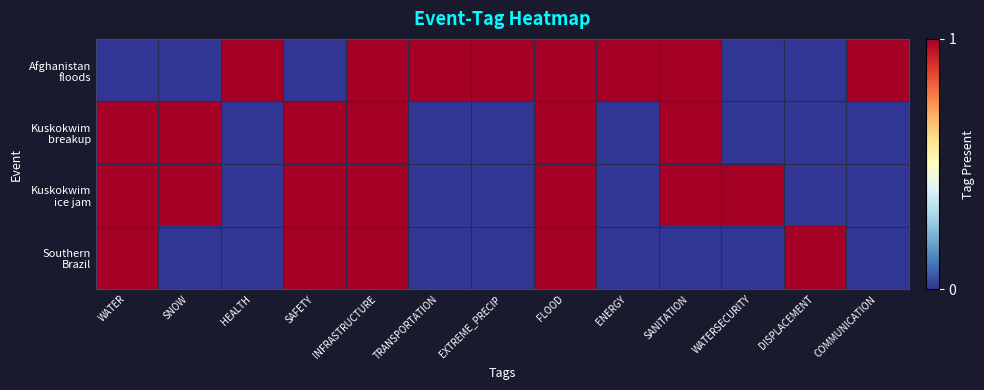

Which series changed the most between HEALTH and INFRASTRUCTURE?

Kuskokwim breakup